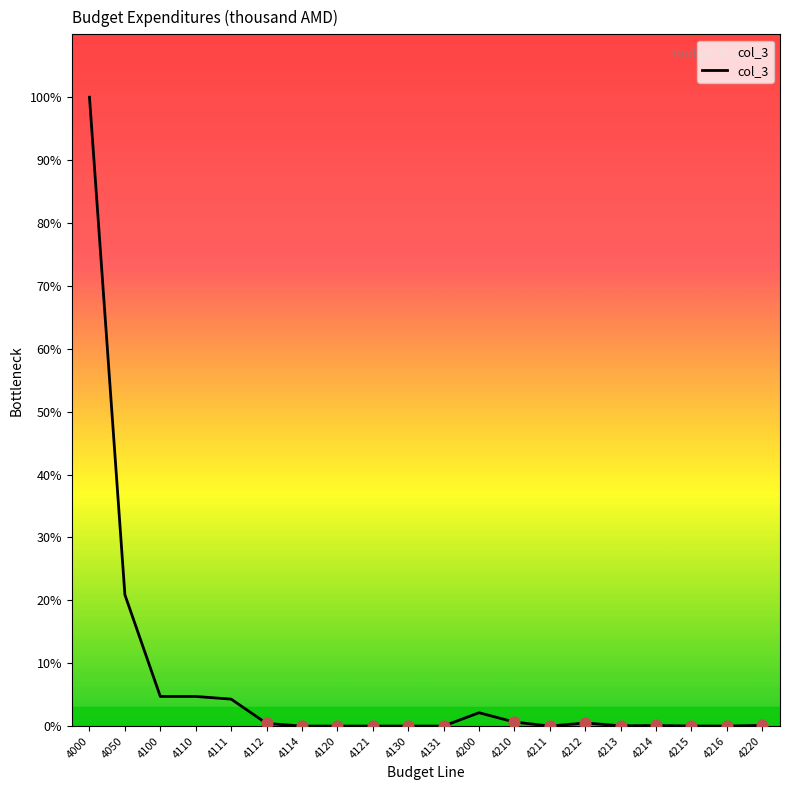

What is the ratio of the value at 4111 to the value at 4210?

6.7